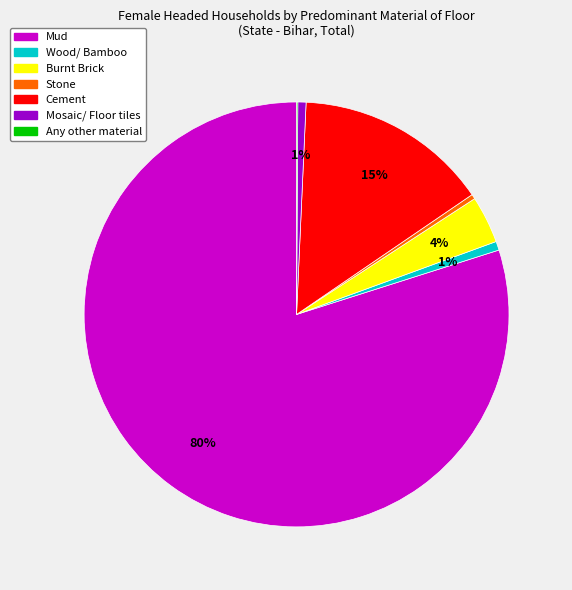

Which category accounts for the majority?

Mud